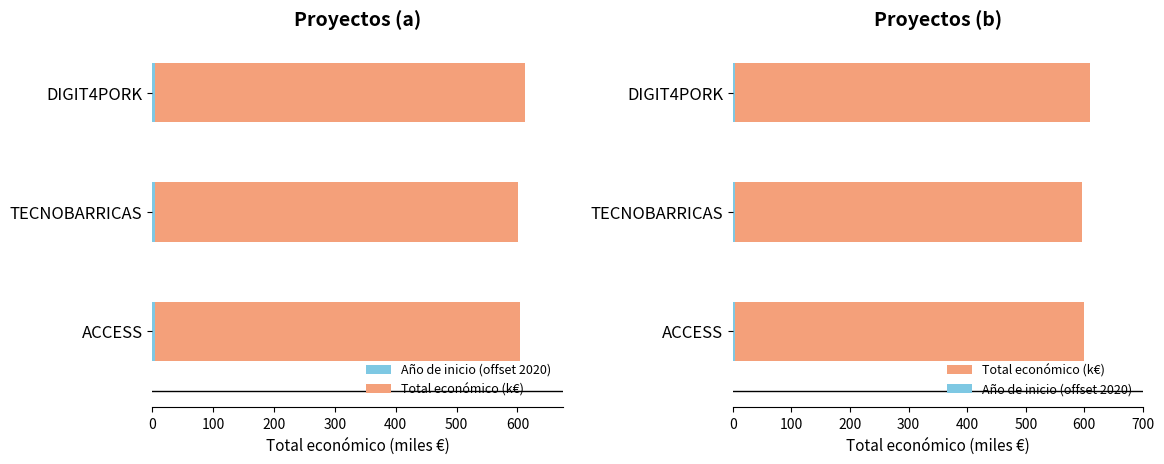

What are all the series names shown in the legend?

Año de inicio (offset 2020), Total económico (k€)